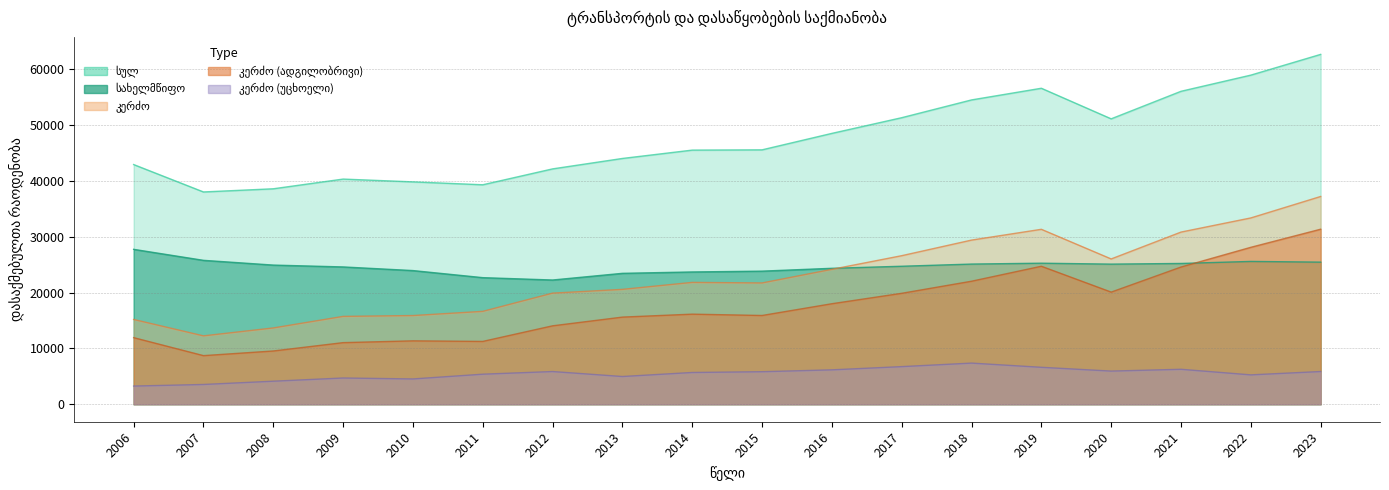

What is the difference between the maximum and minimum values in the სულ series?

24652.5